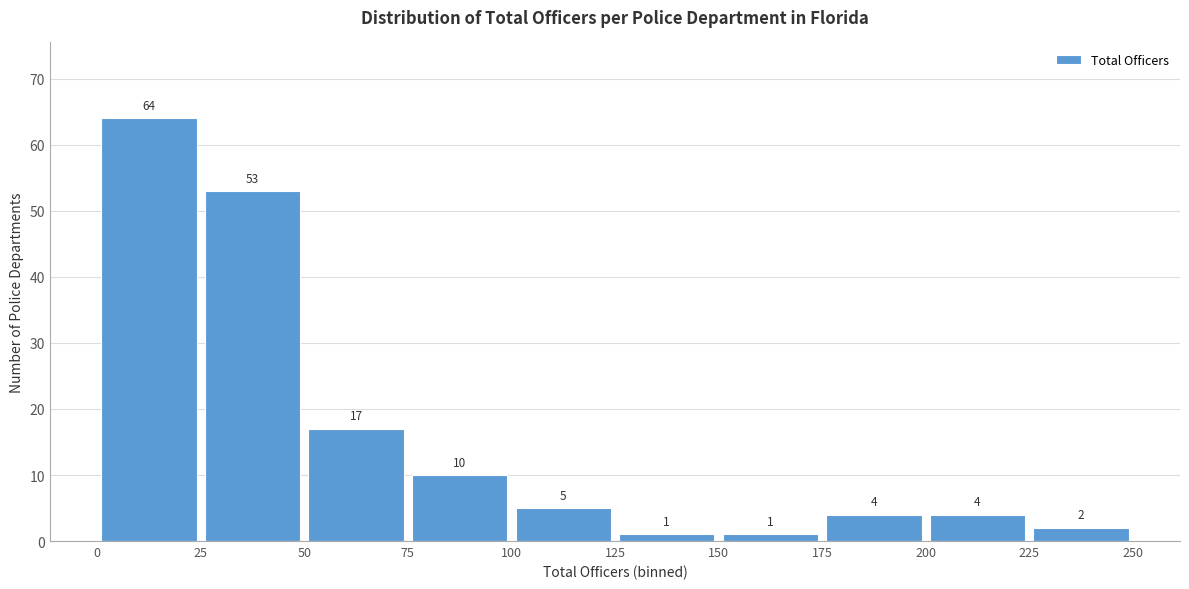

Reading left to right, transcribe this chart: for each bar, give the range it covers on the x-axis and its height.

0 to 25: 64
25 to 50: 53
50 to 75: 17
75 to 100: 10
100 to 125: 5
125 to 150: 1
150 to 175: 1
175 to 200: 4
200 to 225: 4
225 to 250: 2